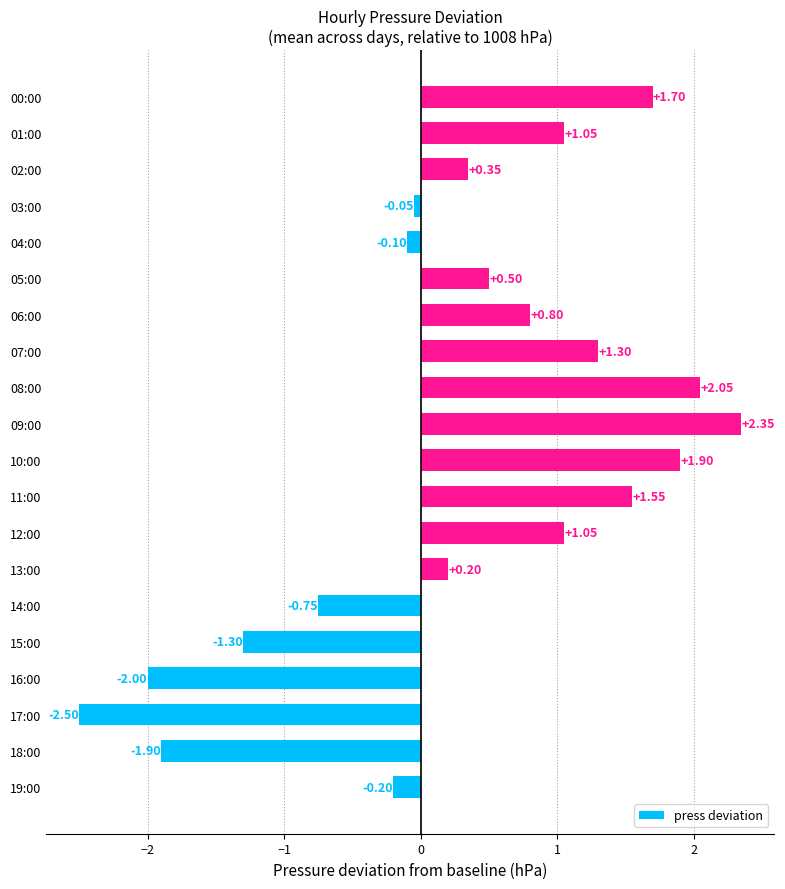

How many data points are less than 0?

8